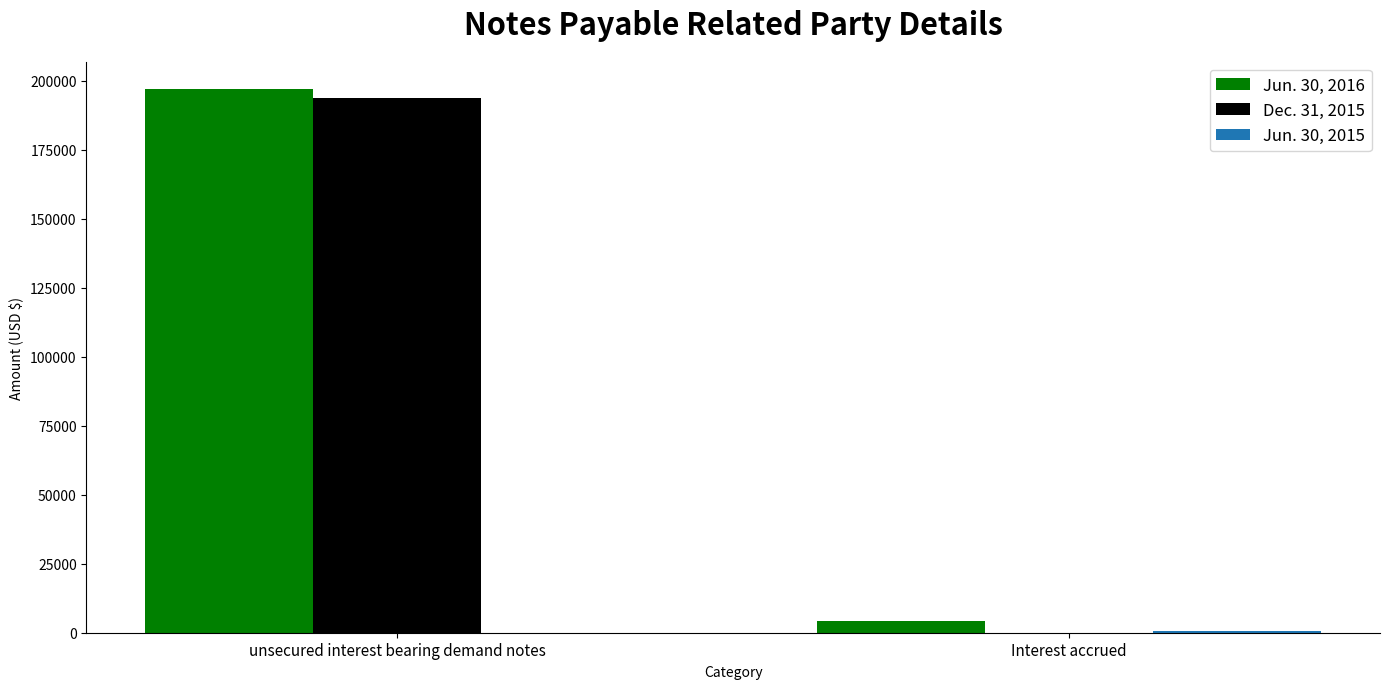

At which category is the sum across all series the highest?

unsecured interest bearing demand notes